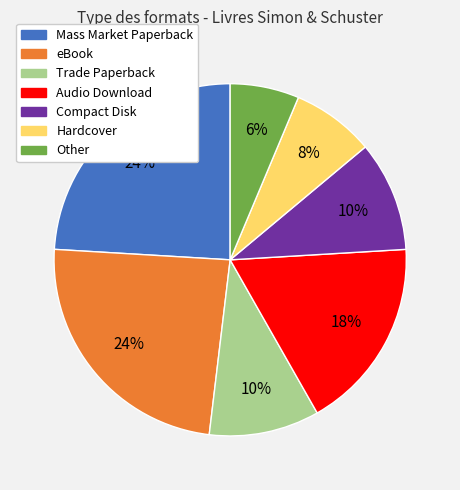

Between eBook and Hardcover, which is larger?

eBook